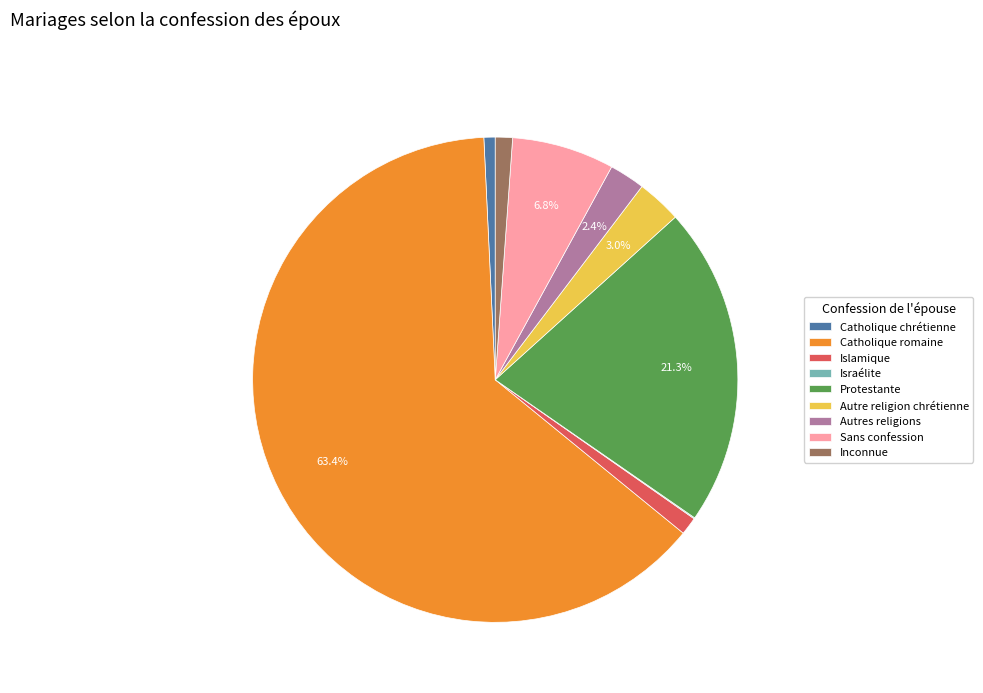

To the nearest percent, what portion does Catholique chrétienne represent?

1%